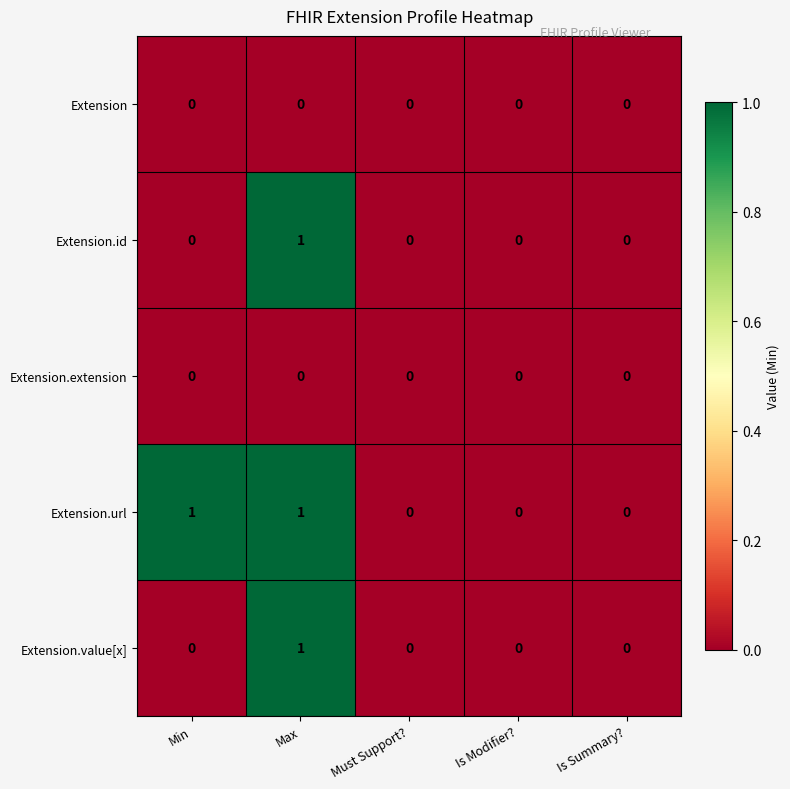

The Extension.extension series shows 0 at Must Support?. True or false?

True